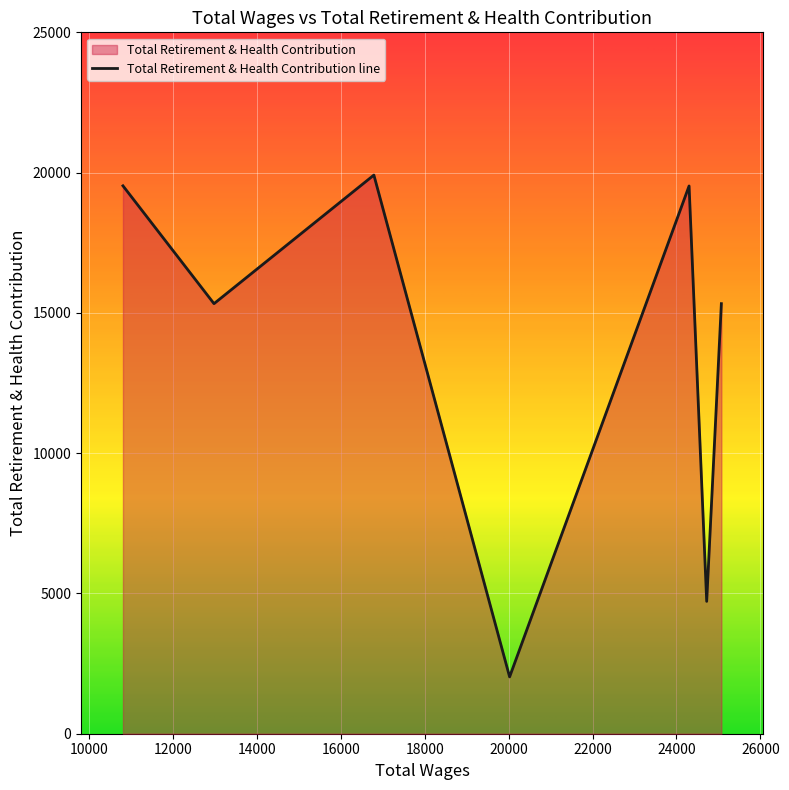

What is the average value?

13767